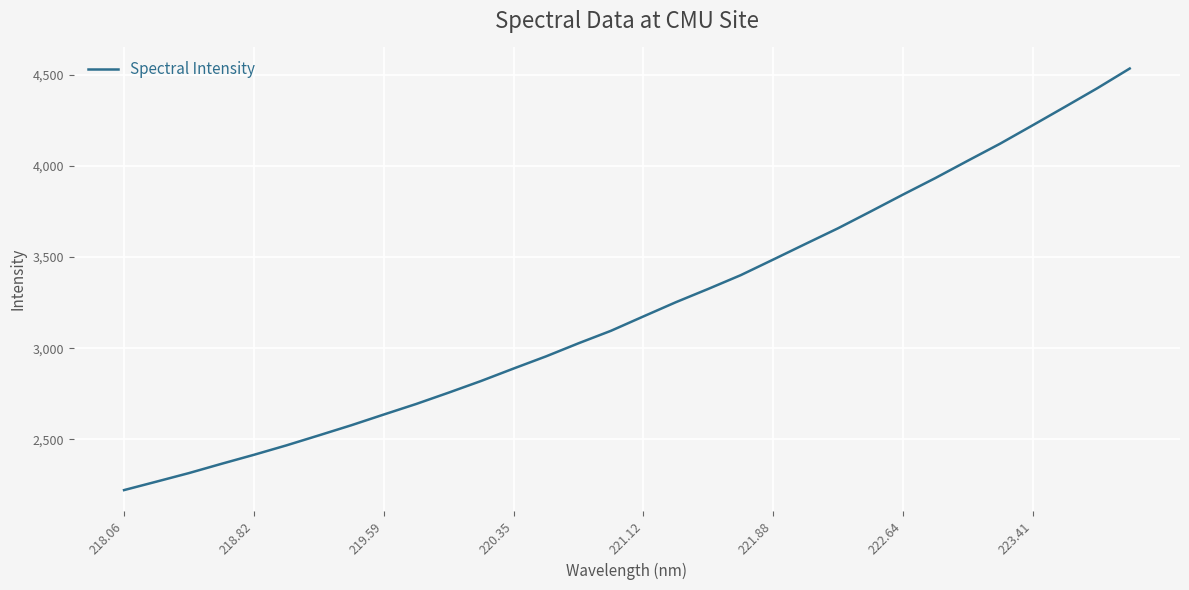

What is the difference between the maximum and minimum values?

2311.2